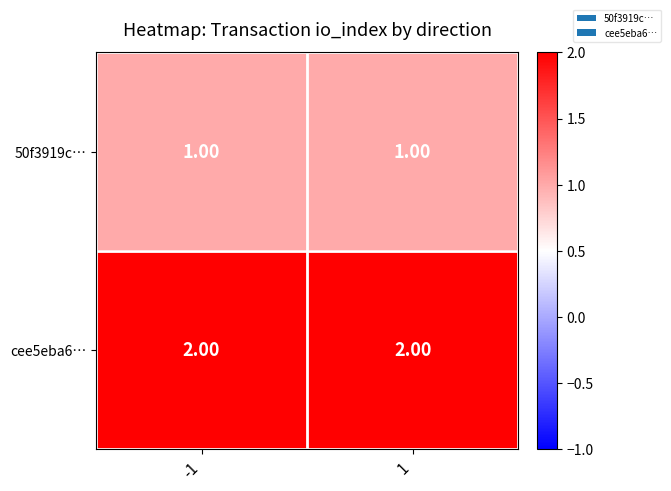

At 1, list the series in order from largest to smallest.

cee5eba6…, 50f3919c…